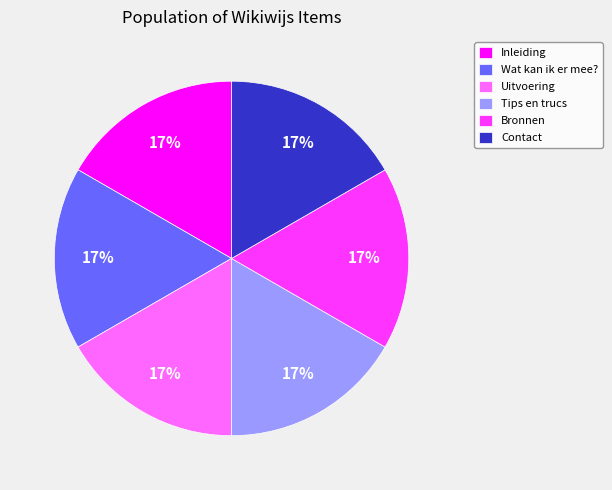

What percentage is the Inleiding slice, to the nearest percent?

17%